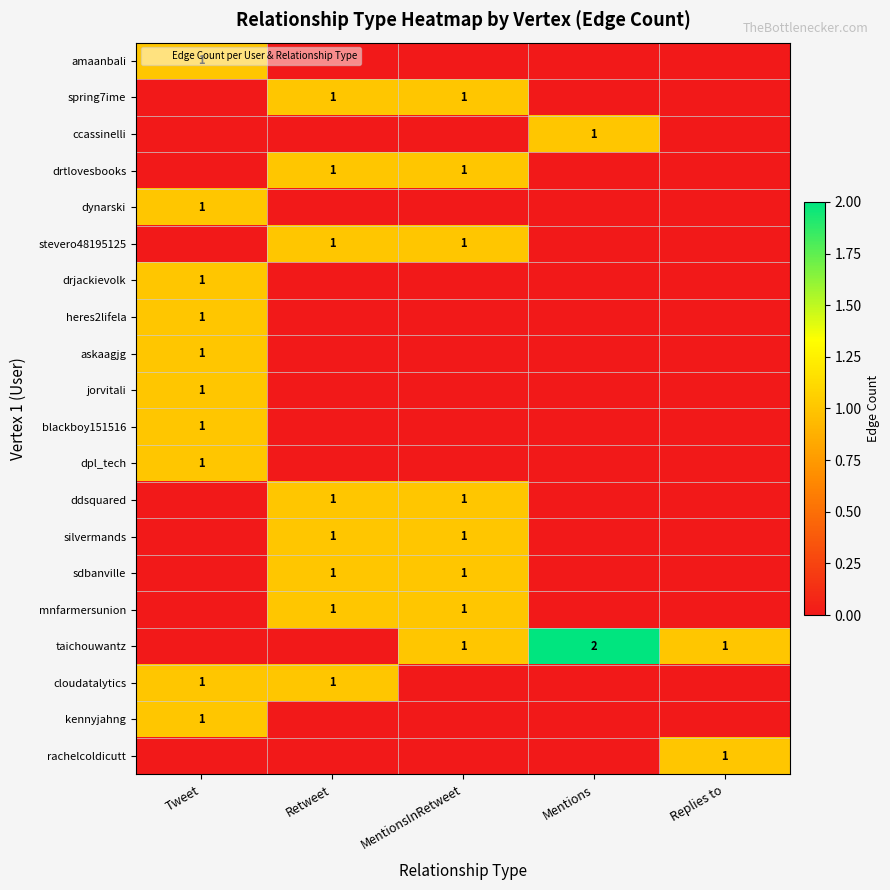

What is the sum of all blackboy151516 values?

1